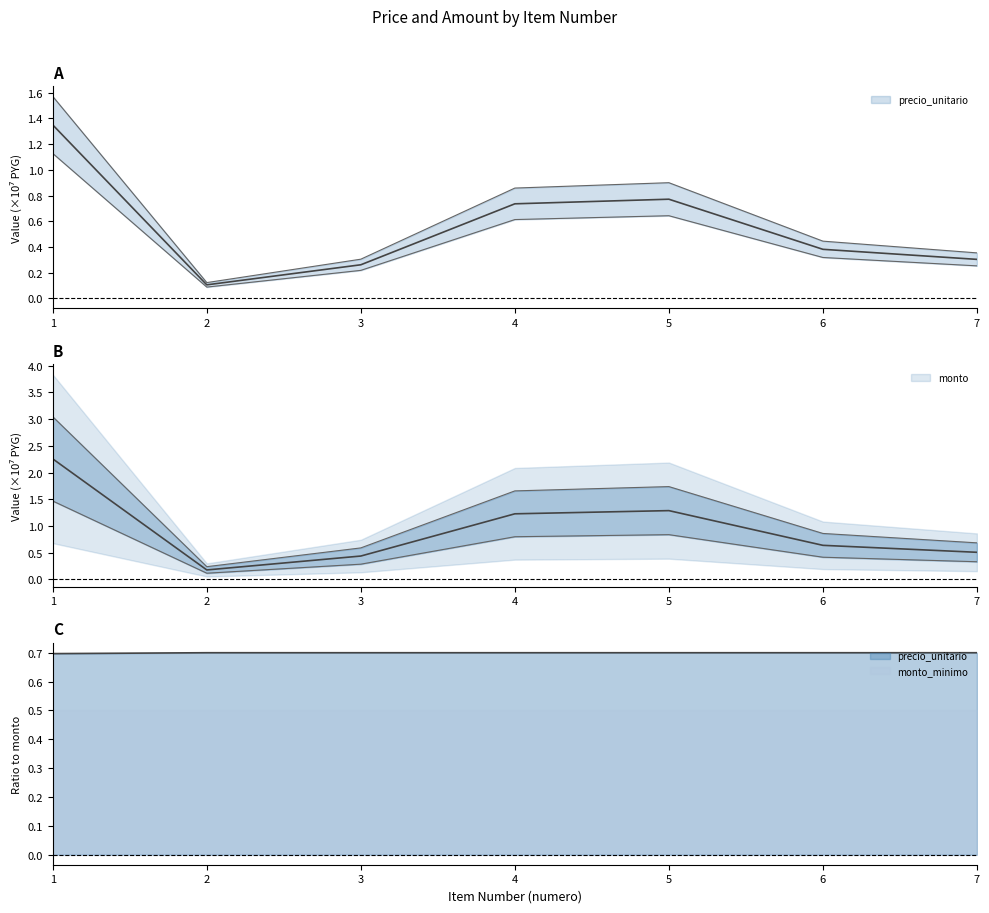

Between 1 and 4, which is larger?

1